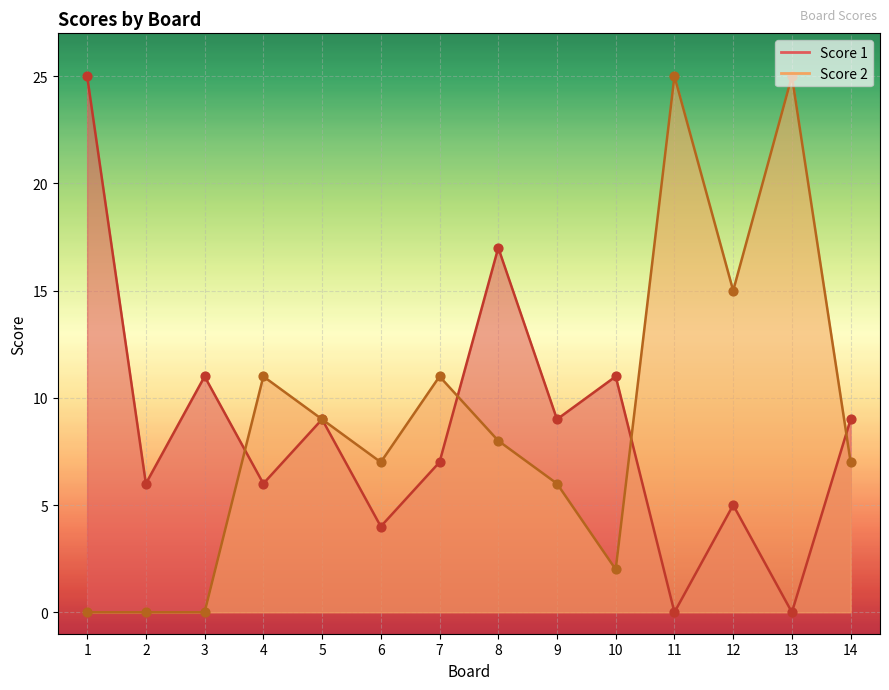

What is the total value across all series at 9?

15